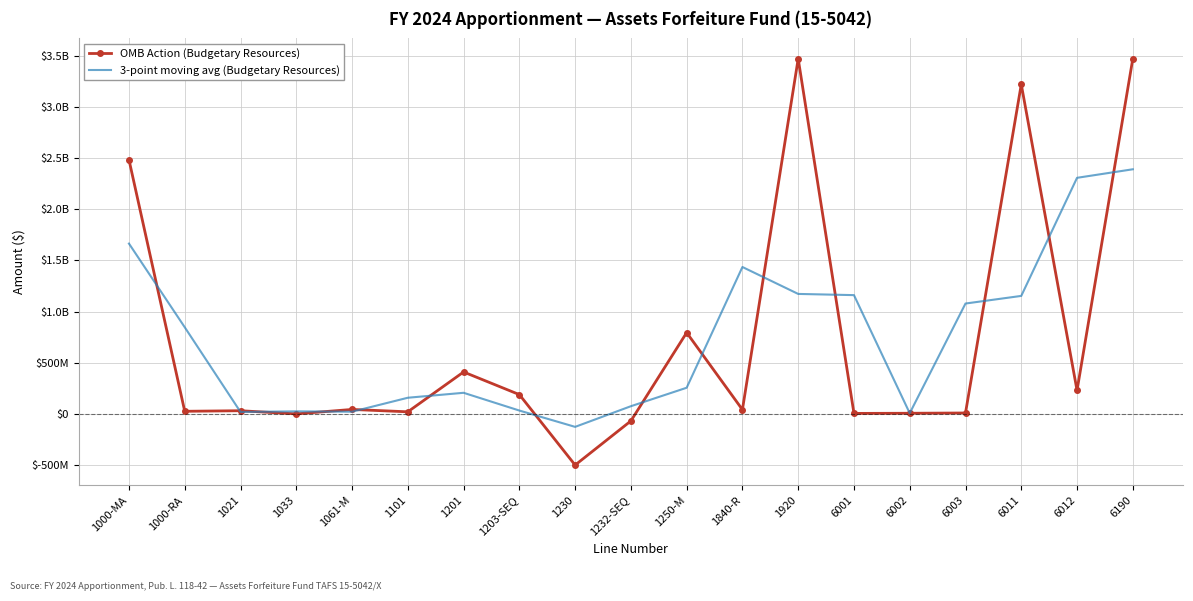

What is the difference between the maximum and minimum values in the OMB Action (Budgetary Resources) series?

3971893652.0